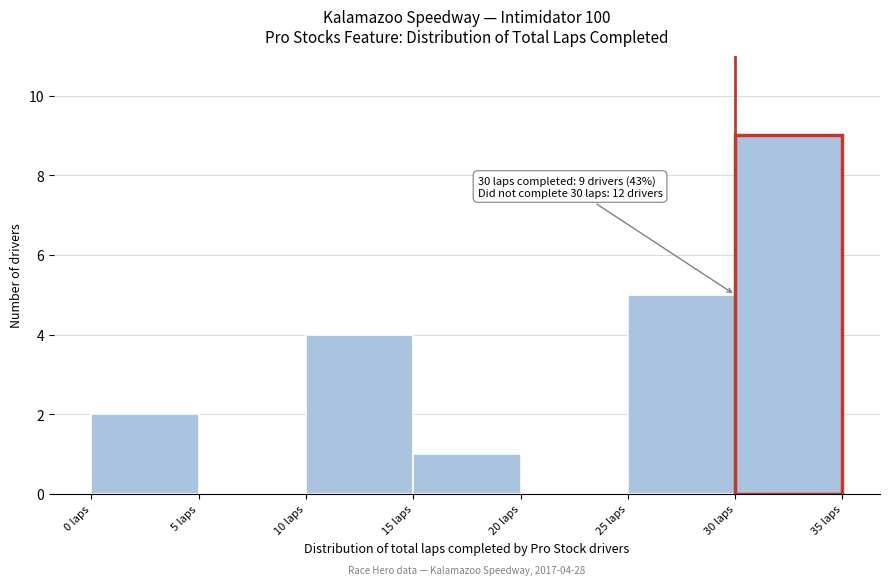

Over which range of the x-axis is the bar tallest?

30 to 35